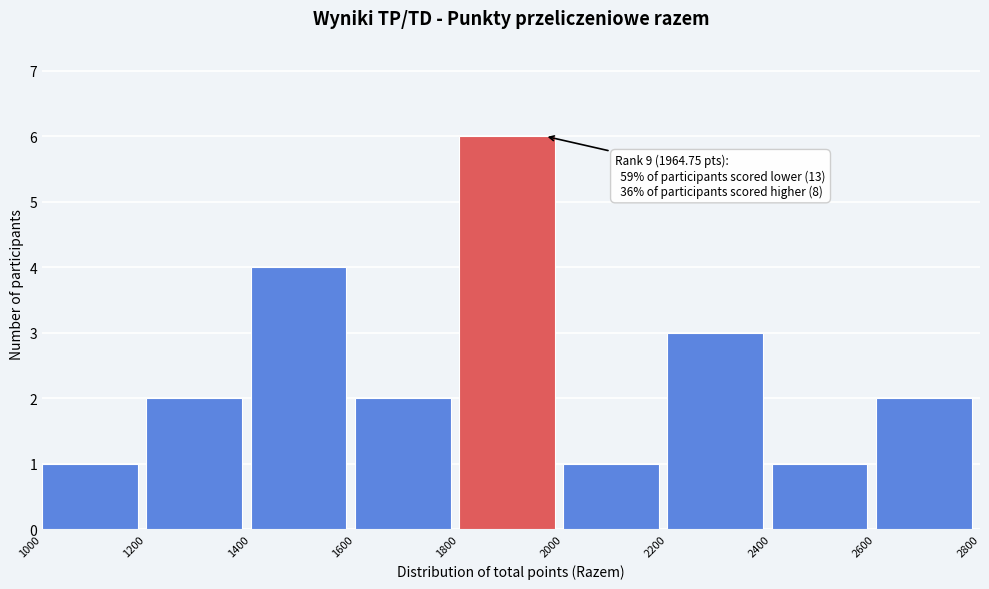

Over which range of the x-axis is the bar tallest?

1800 to 2000